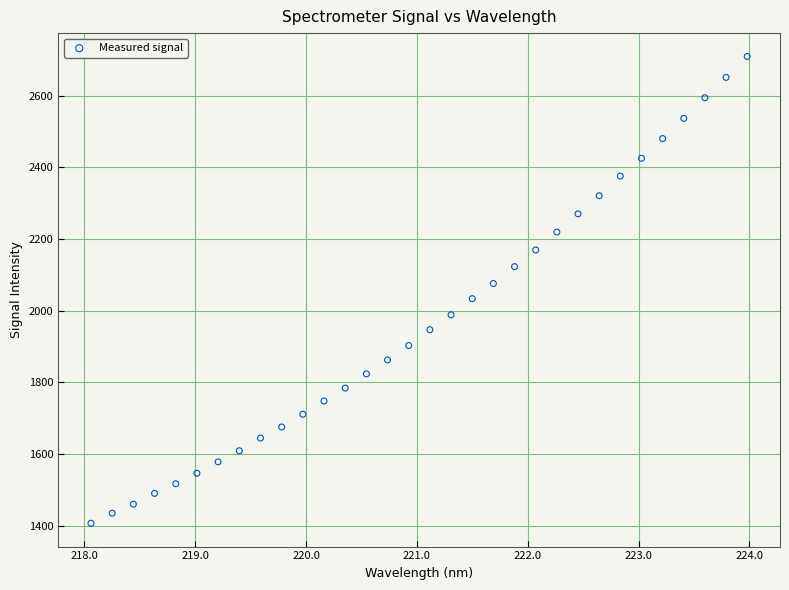

What is the range of Y values (max minus min)?

1302.8